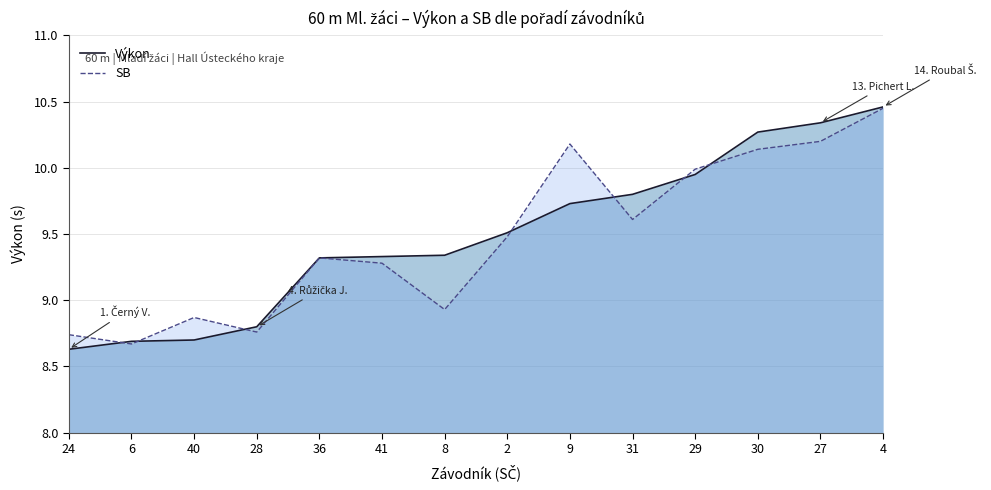

Where do SB and Výkon first cross each other?

24 and 6